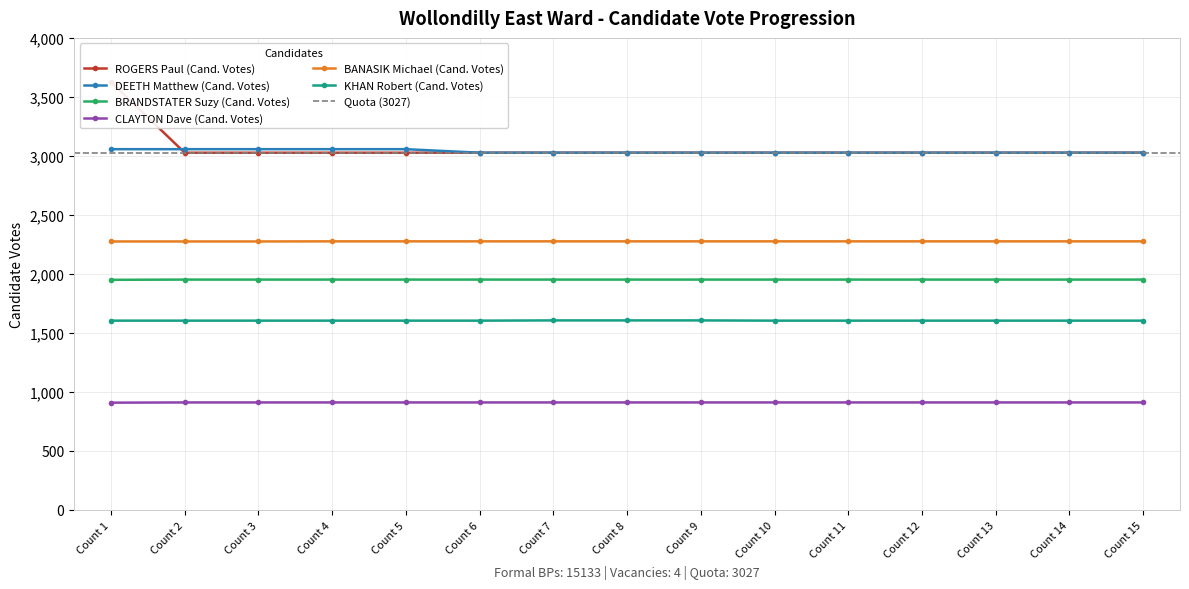

Which series has the largest range (max minus min)?

BRANDSTATER Suzy (Cand. Votes)